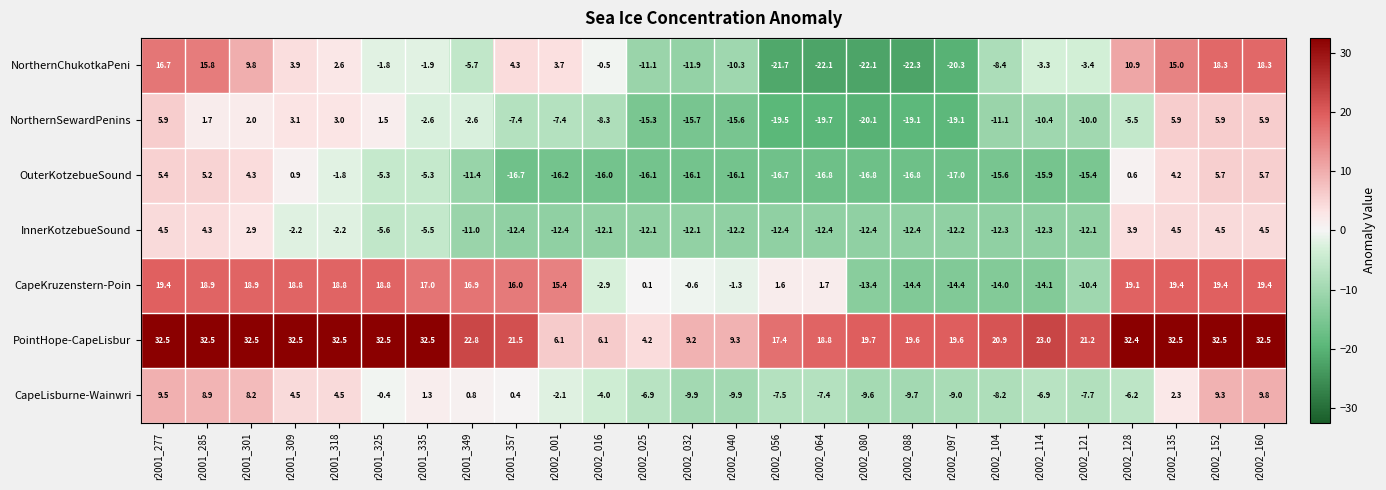

At which label does OuterKotzebueSound first exceed -15?

r2001_277